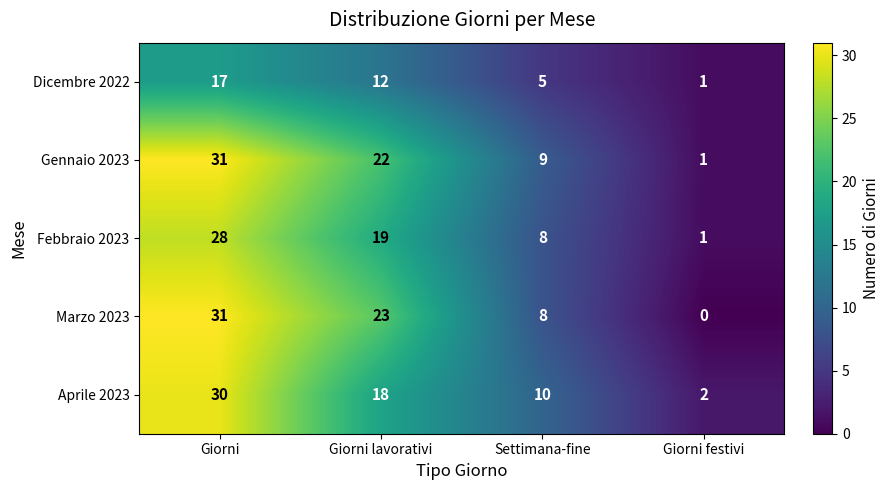

Where is Marzo 2023 nearest to the value 15?

Settimana-fine